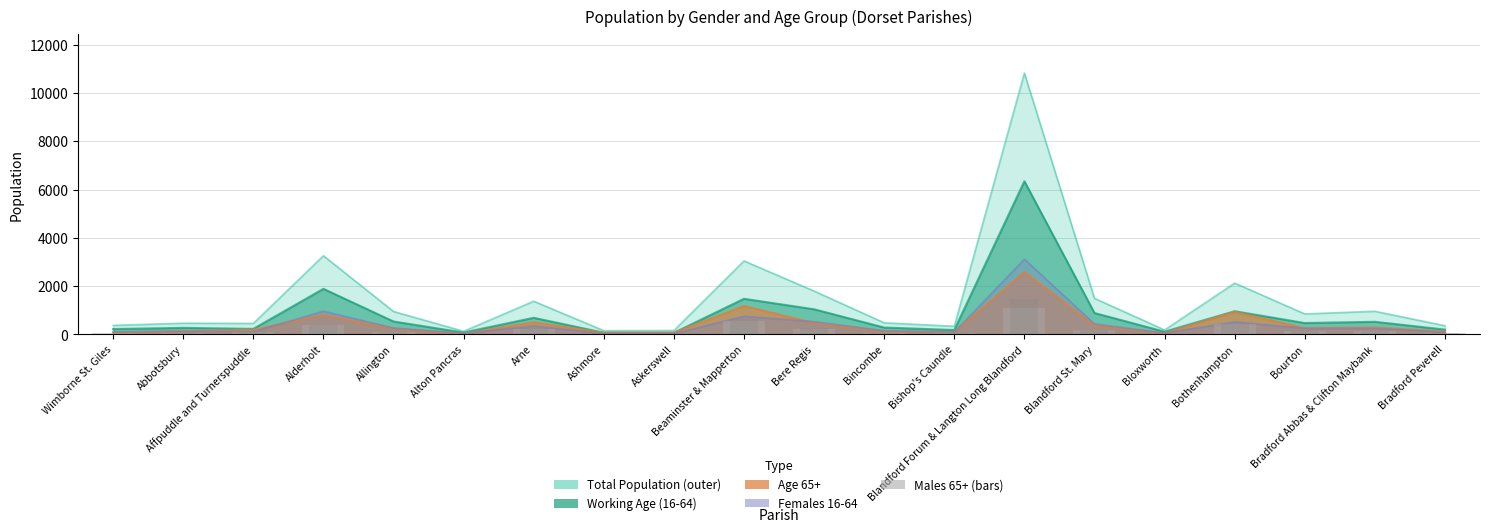

At which category does the chart reach its peak across all series?

Blandford Forum & Langton Long Blandford